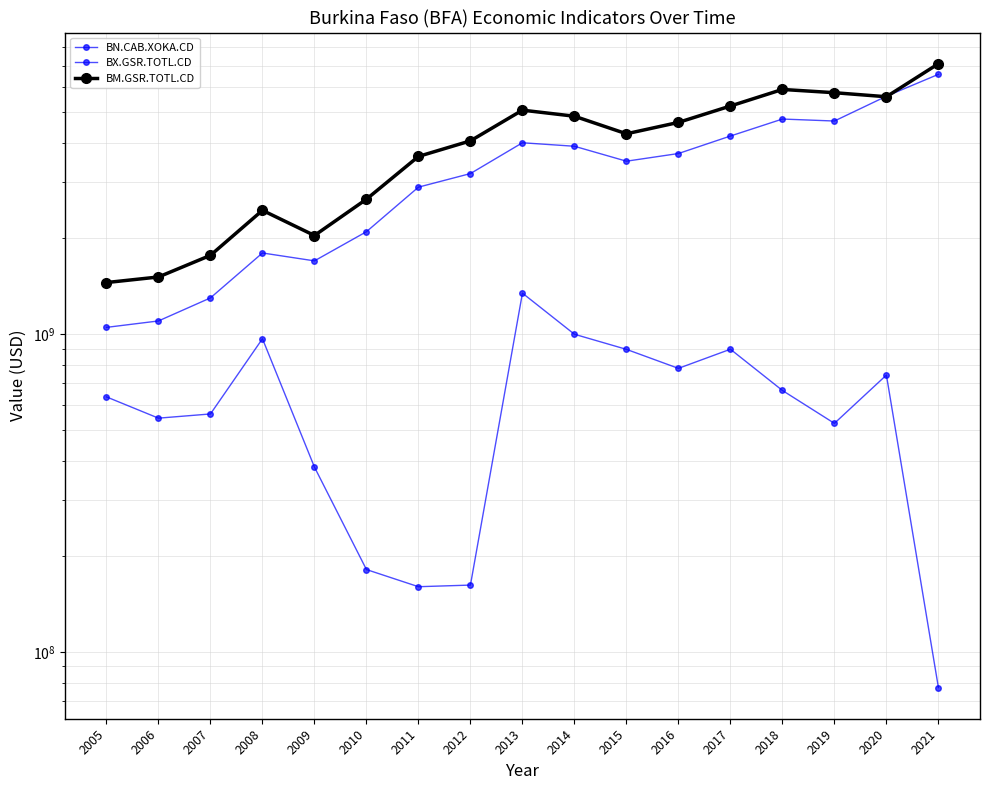

How many times do BM.GSR.TOTL.CD and BX.GSR.TOTL.CD cross each other?

2